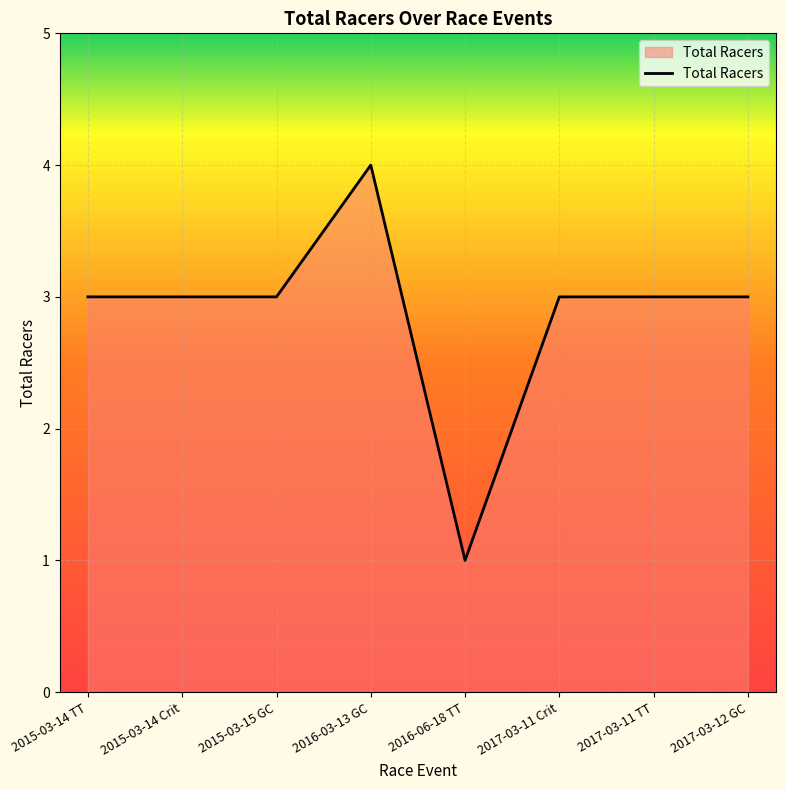

What is the change in value from 2016-03-13 GC to 2017-03-11 TT?

-1